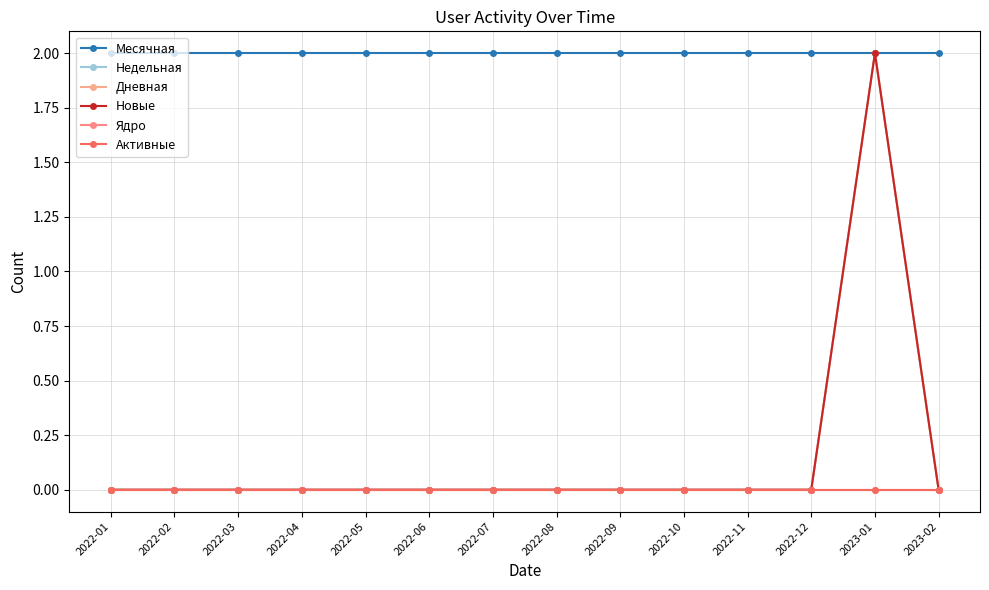

Is this an area chart (filled region under the line)?

No